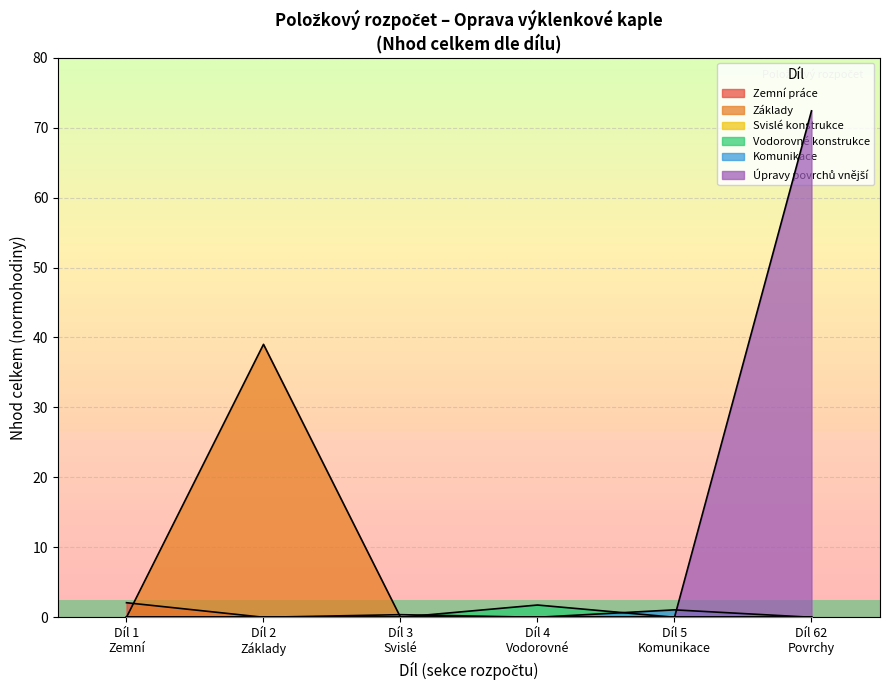

How many interior local peaks does the Svislé konstrukce series have?

1